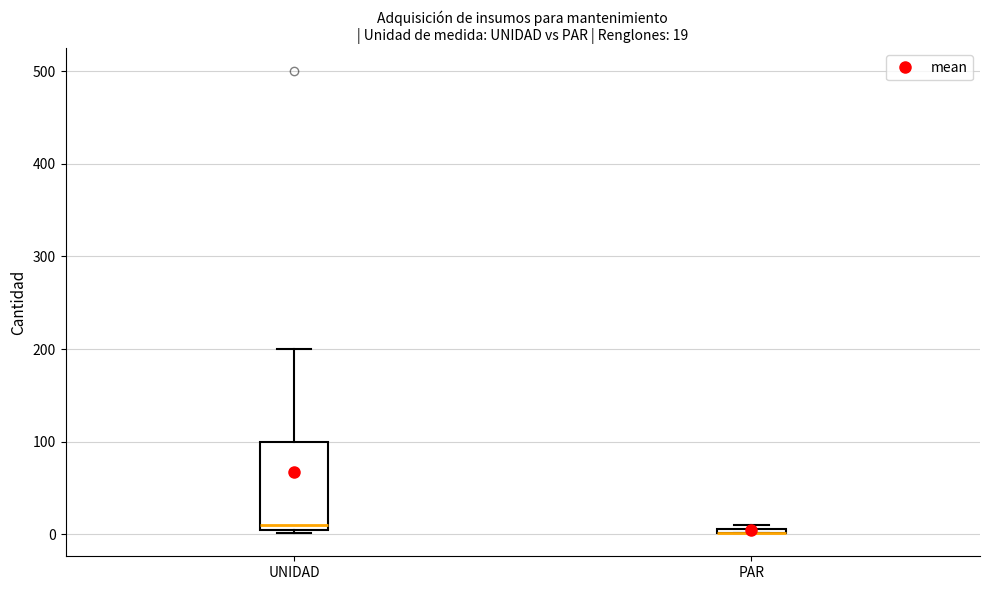

Which box is the tallest, from its lower edge to its upper edge?

UNIDAD